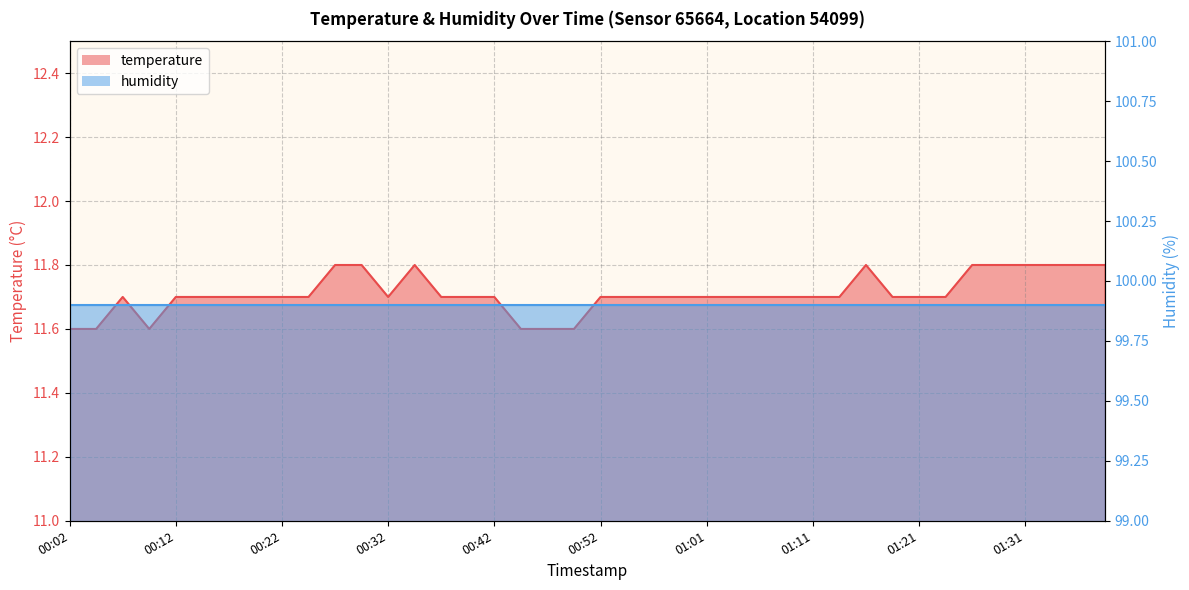

What is the maximum value shown in the chart?

11.8